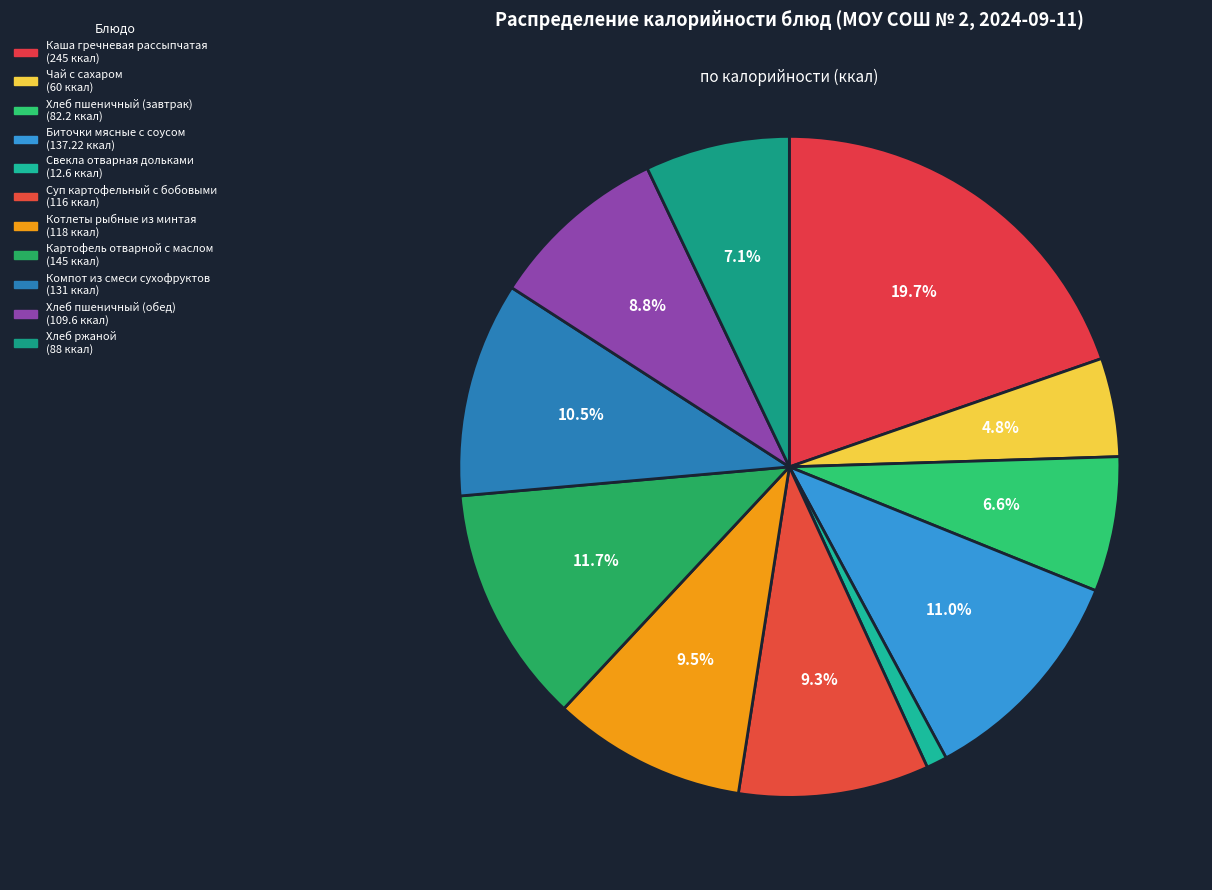

How many slices are in this pie chart?

11